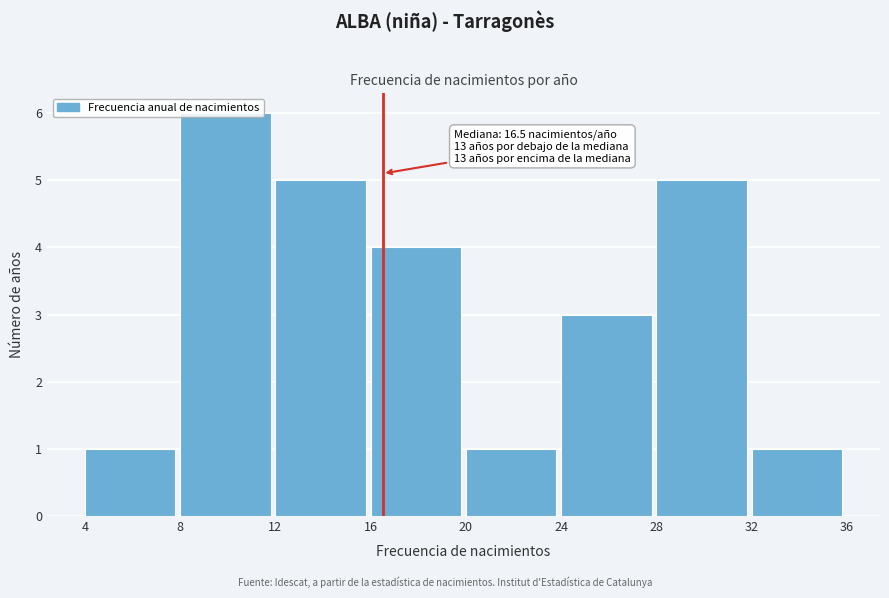

Which range on the x-axis has the tallest bar?

8 to 12